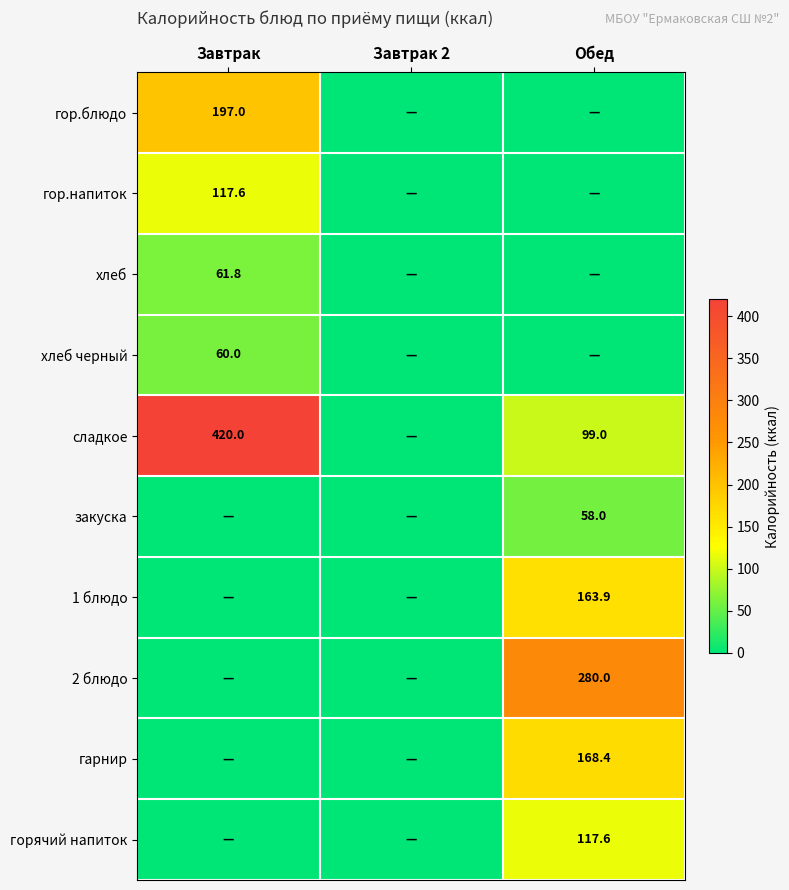

At how many categories does at least one series exceed 81?

2